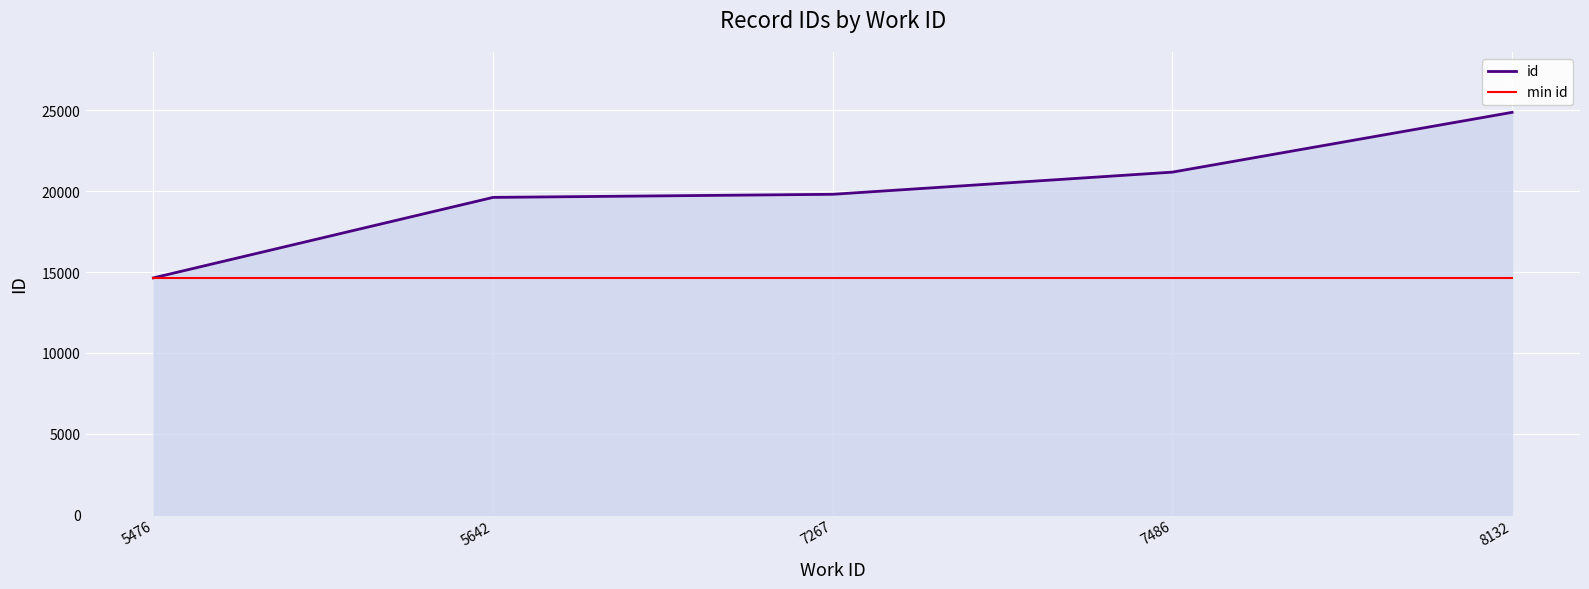

What is the lowest value of the min id series?

14640